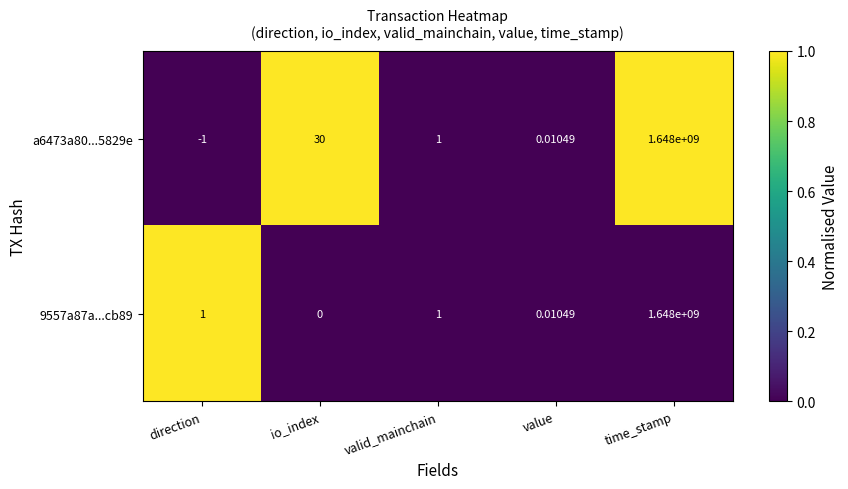

Is the value of 9557a87a...cb89 at valid_mainchain greater than the value of a6473a80...5829e at time_stamp?

No